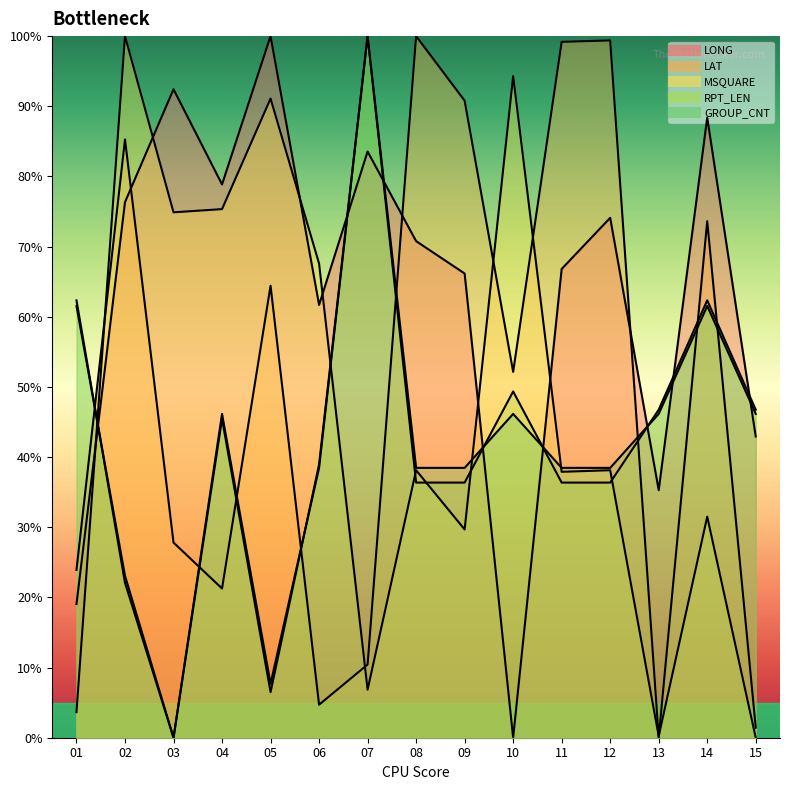

After their last crossing, which series has the higher values: MSQUARE or GROUP_CNT?

GROUP_CNT